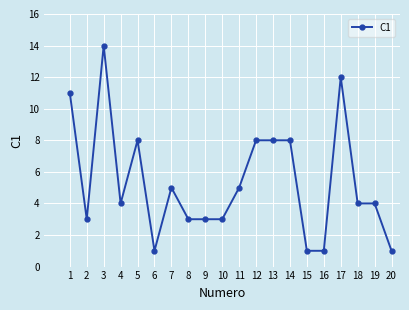

Between 5 and 7, which is larger?

5